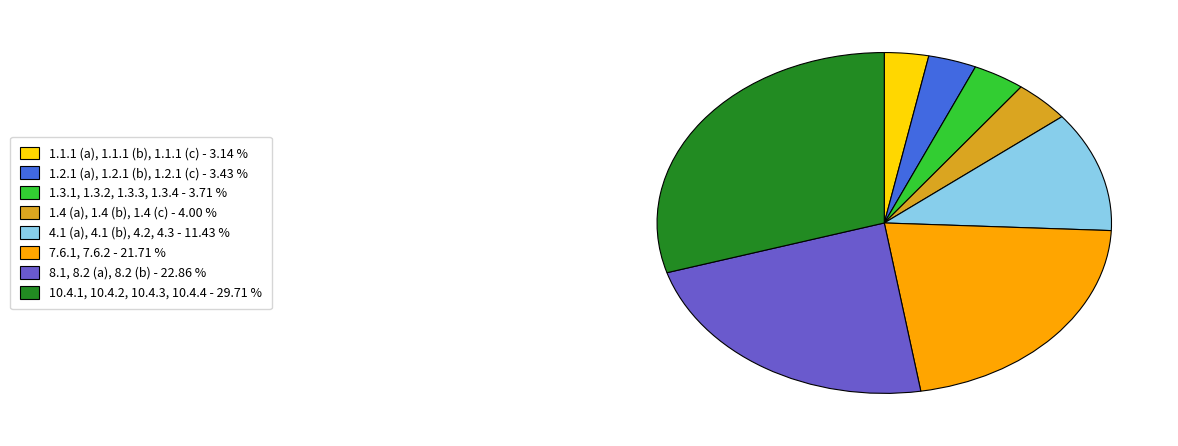

What is the largest slice in the pie chart?

10.4.1, 10.4.2, 10.4.3, 10.4.4